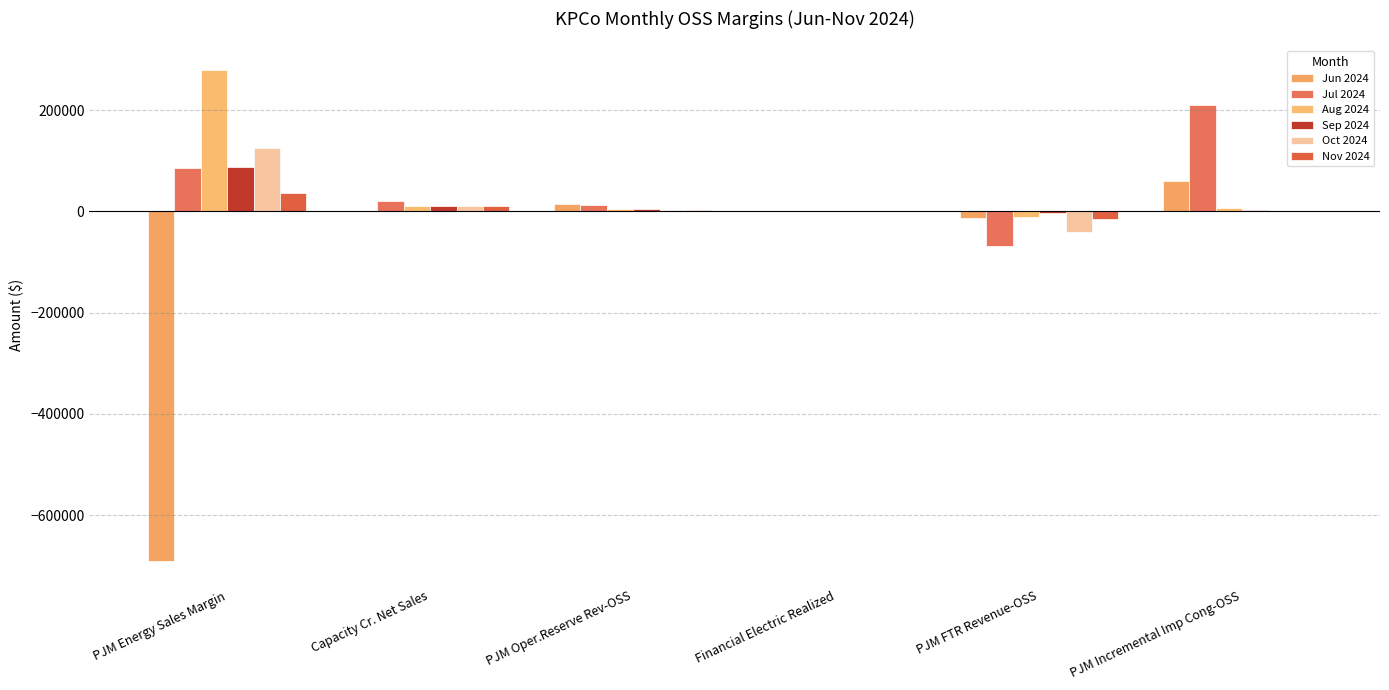

What position from the right is Financial Electric Realized?

3